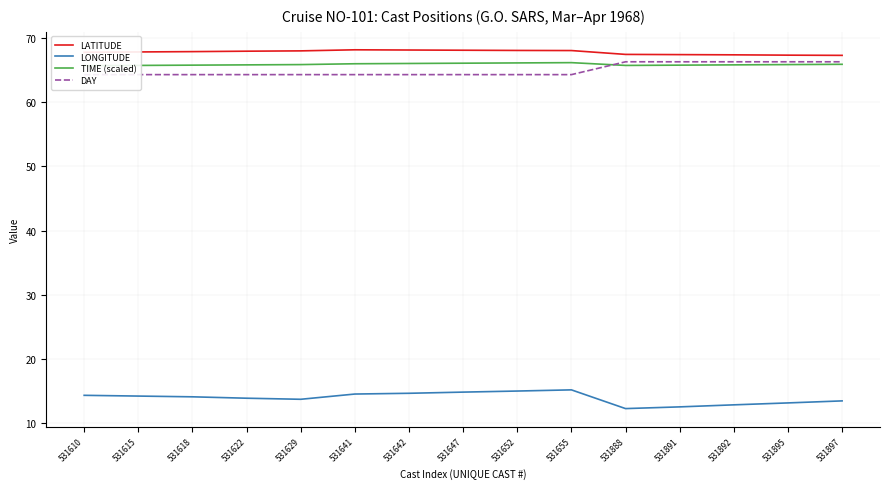

Is it true that LATITUDE equals 68.0 at 531655?

True